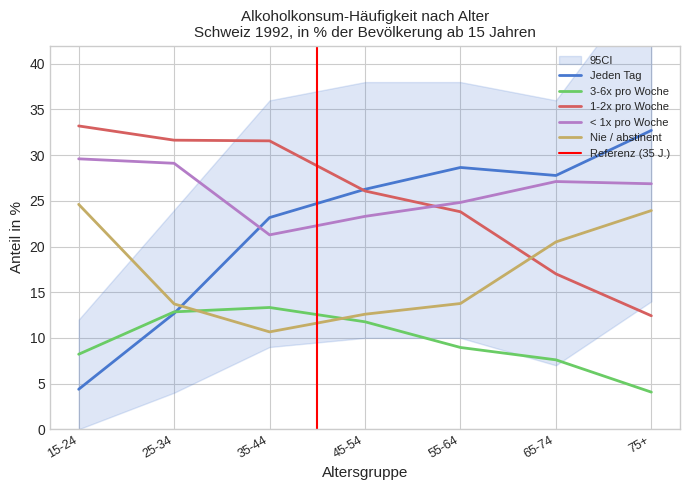

True or false: Nie / abstinent and 3-6x pro Woche cross at least once.

True